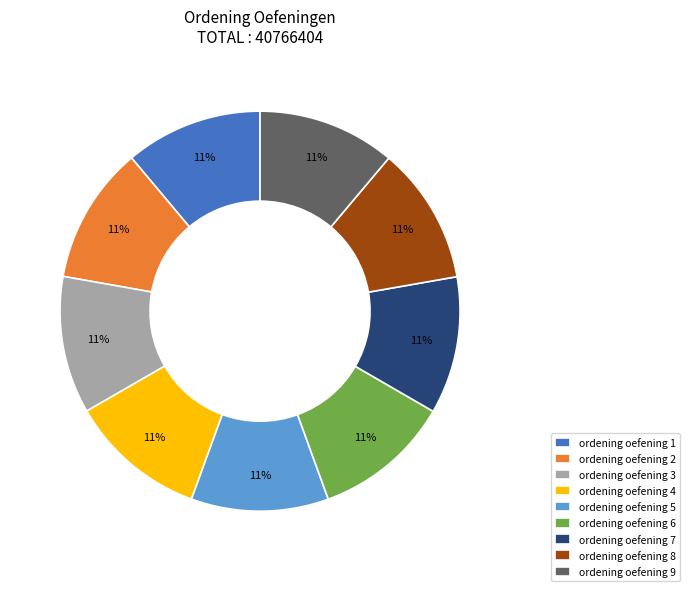

Approximately how many times larger is the value at ordening oefening 8 compared to ordening oefening 4?

1.0